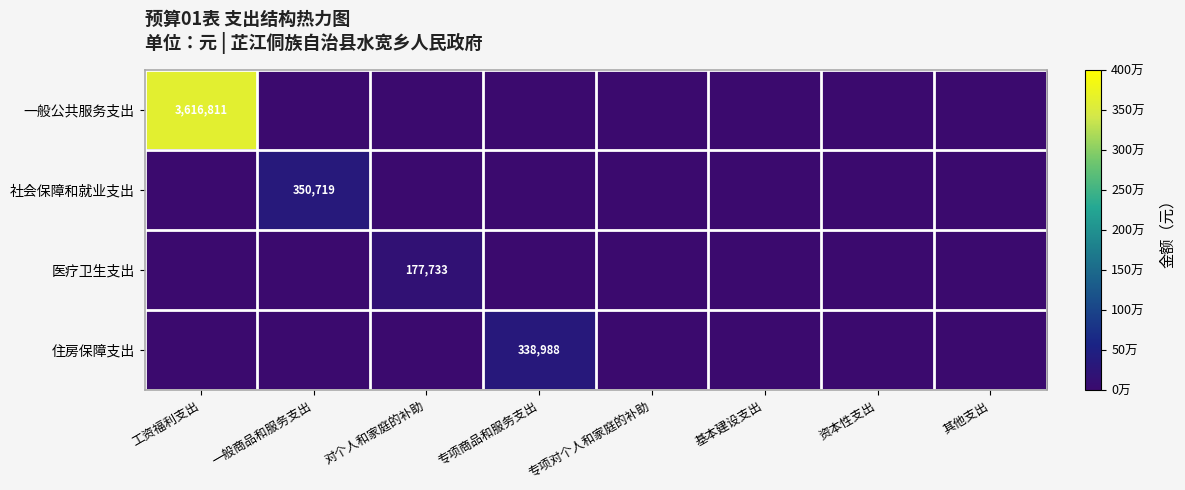

The value of 一般公共服务支出 at 工资福利支出 is 1440643. True or false?

False